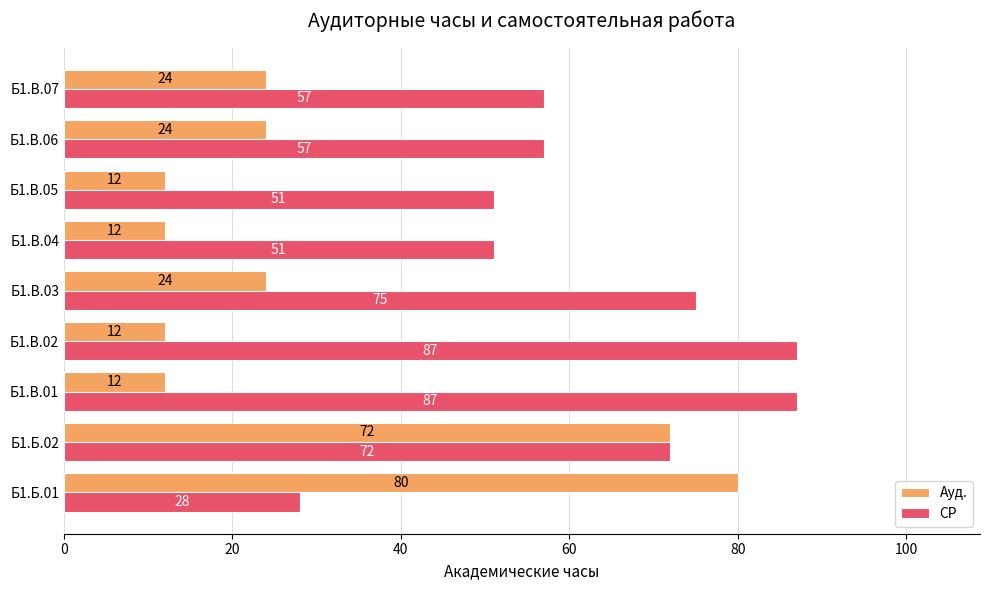

Is it true that Ауд. equals 24 at Б1.В.07?

True